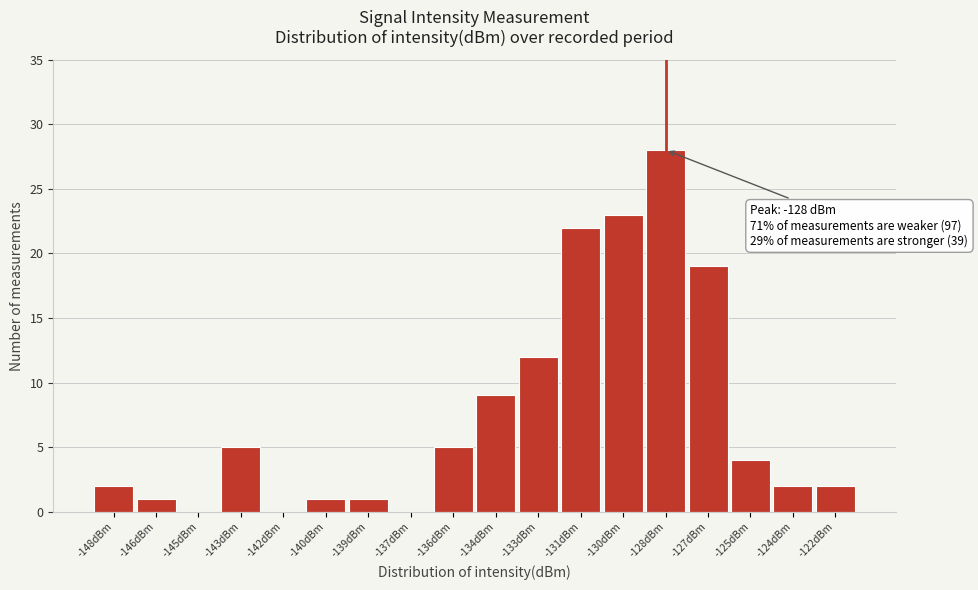

Over which range of the x-axis is the bar tallest?

-129.0 to -127.5